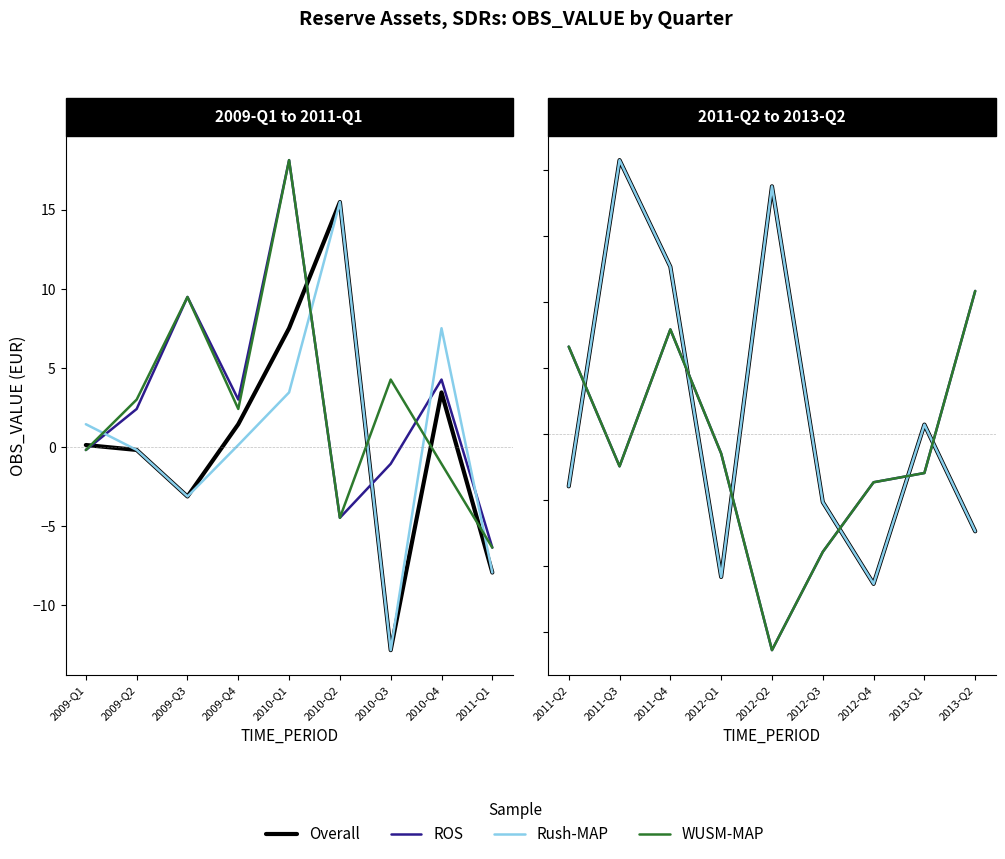

How many values in the Overall series are below -1?

5